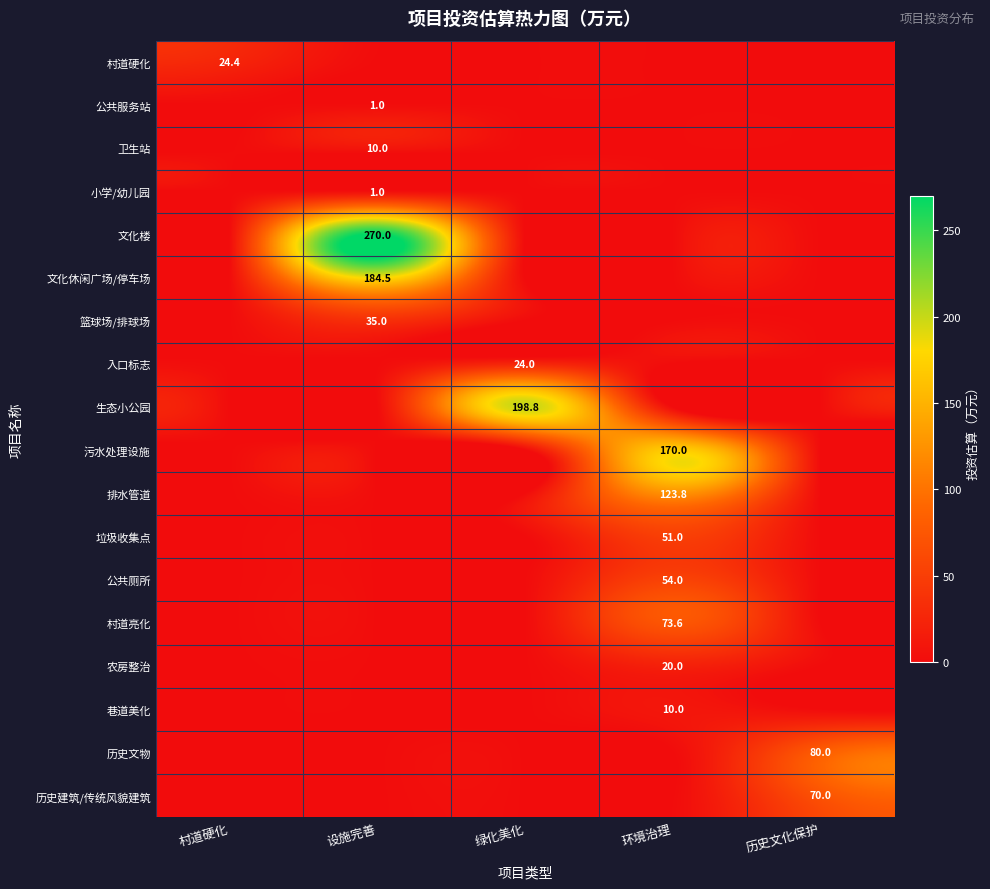

The 村道硬化 series shows 35.1 at 村道硬化. True or false?

False